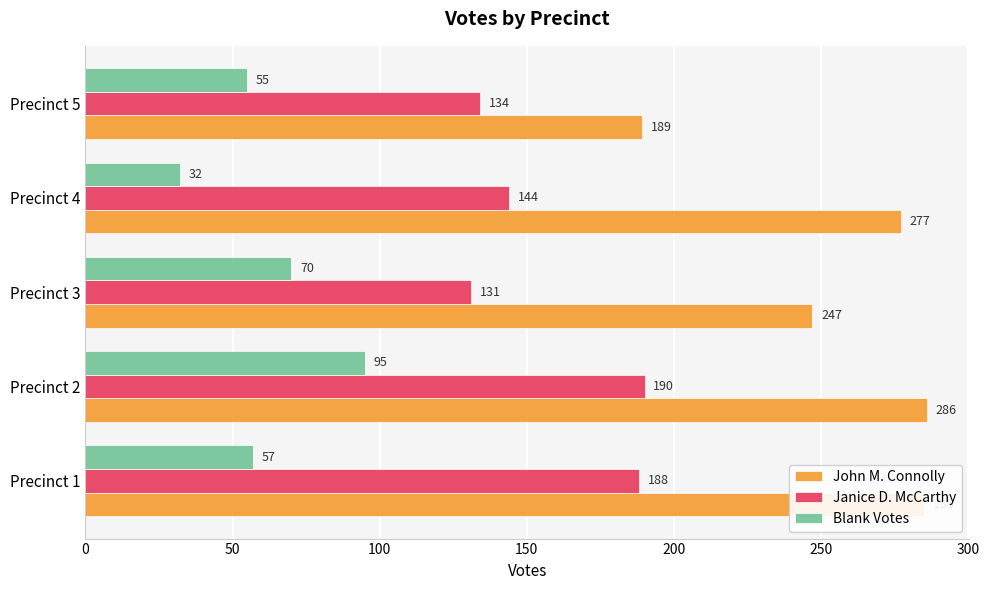

What is the minimum value for Janice D. McCarthy?

131